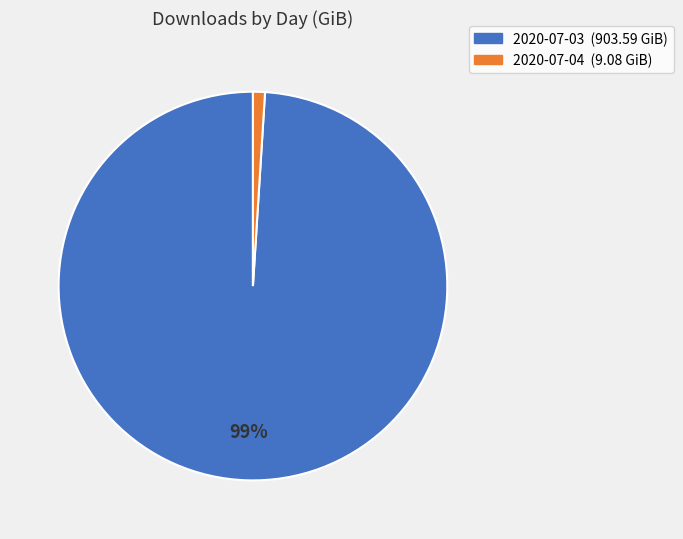

Which slice represents more than half of the pie?

2020-07-03